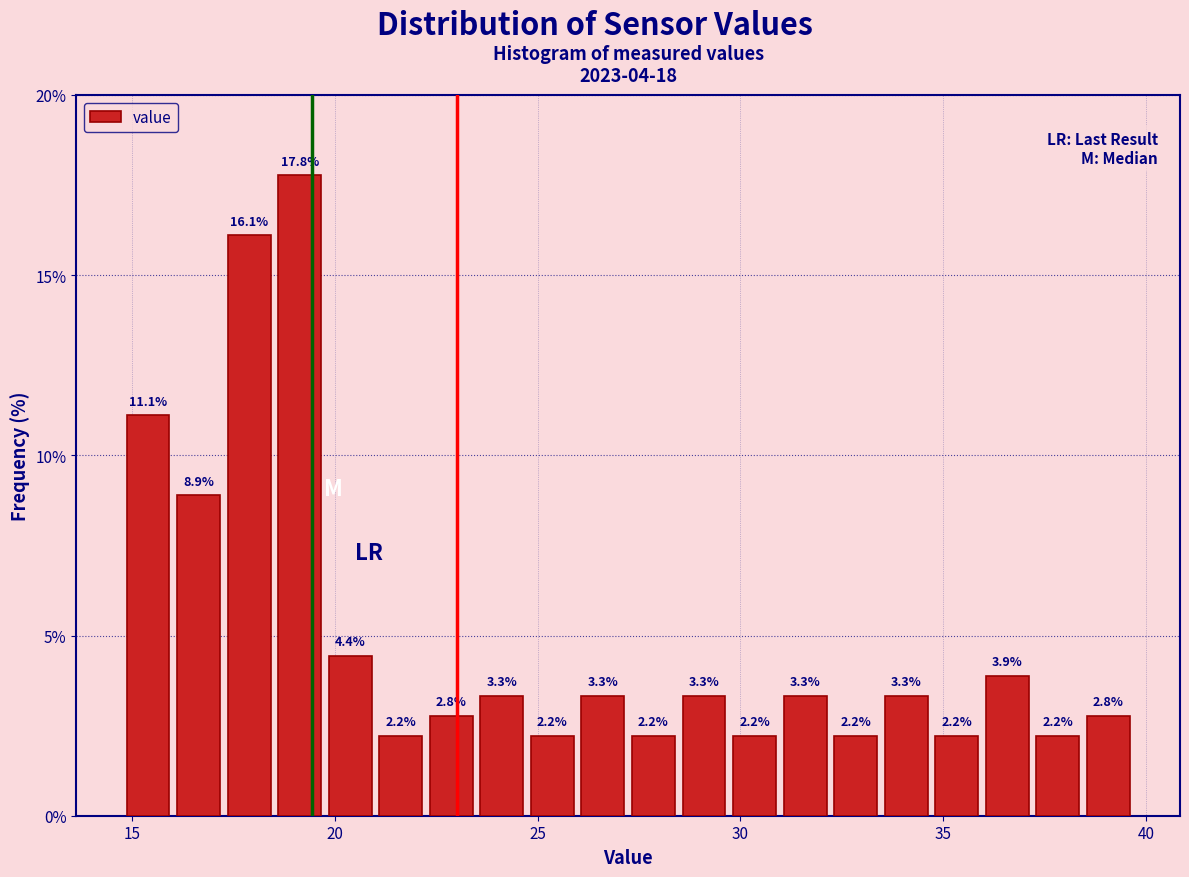

Read against the x-axis, roughly where is the centre of the tallest bar?

19.0